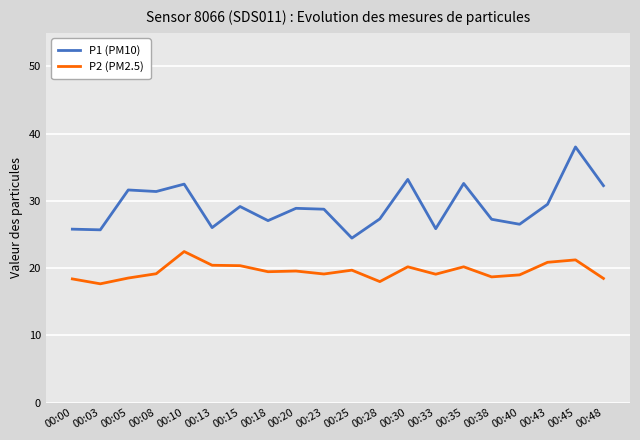

What is the difference between the P1 (PM10) values at 00:45 and 00:48?

5.8